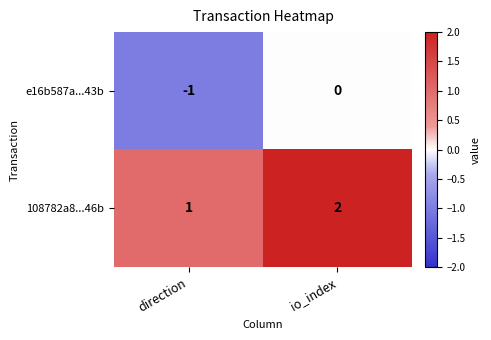

At how many categories does at least one series exceed 0?

2